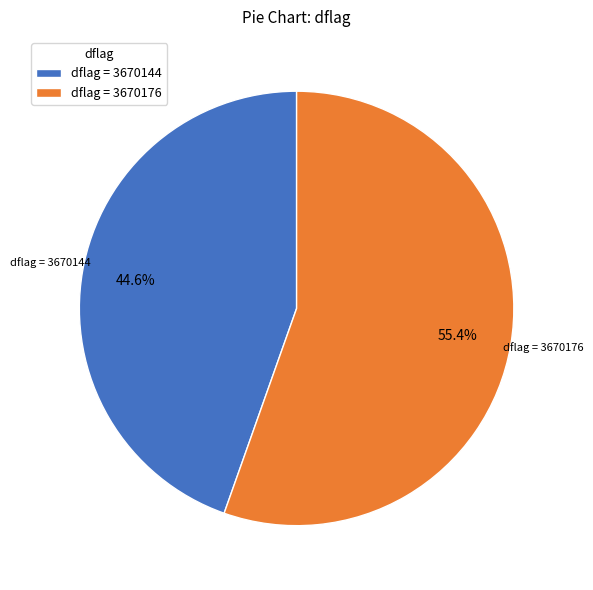

Which category has the smallest portion of the pie?

dflag = 3670144